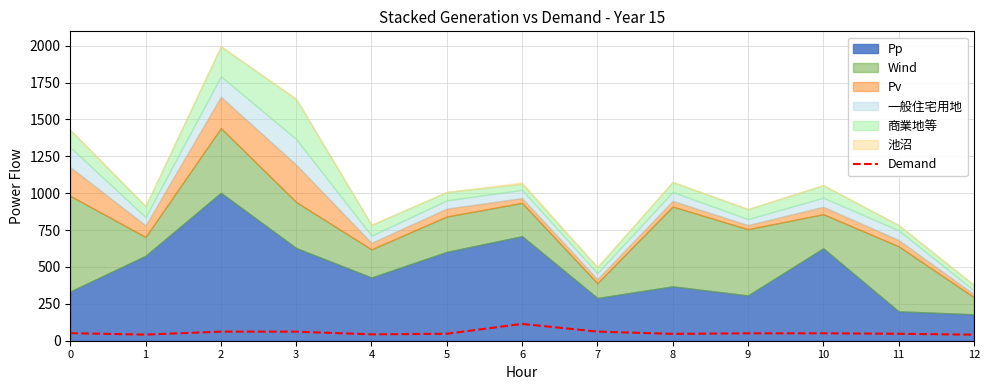

What is the ratio of the value at 9 to the value at 10?

1.0